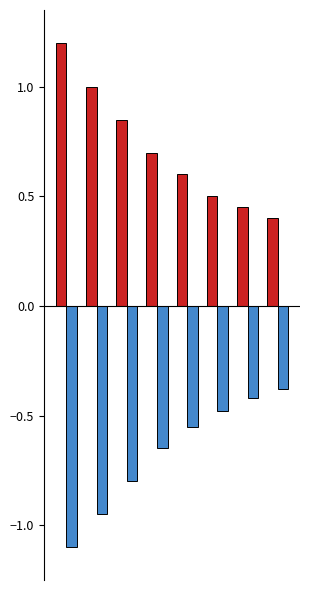

What is the smallest value displayed?

-1.1